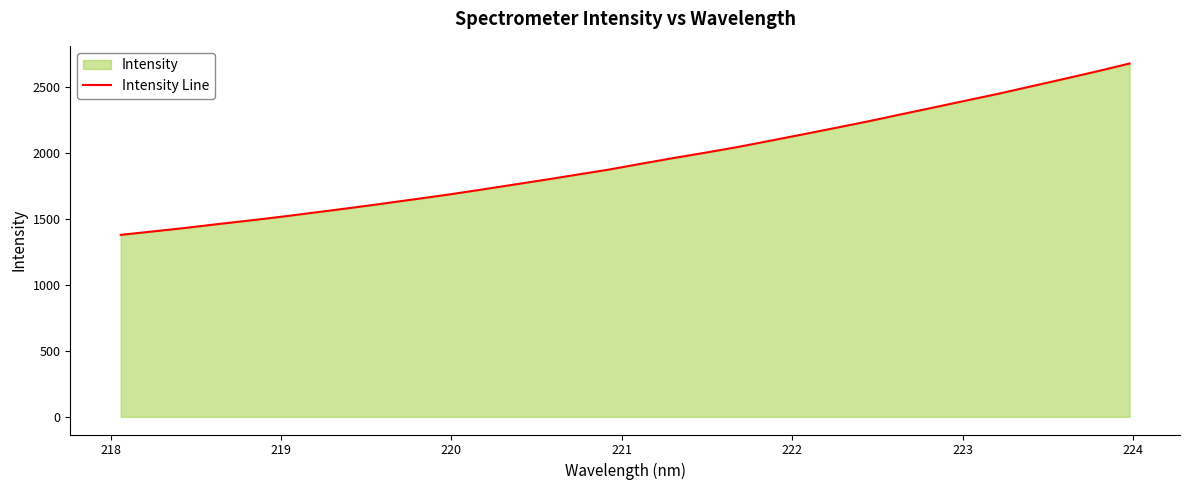

What is the greatest value displayed?

2682.1